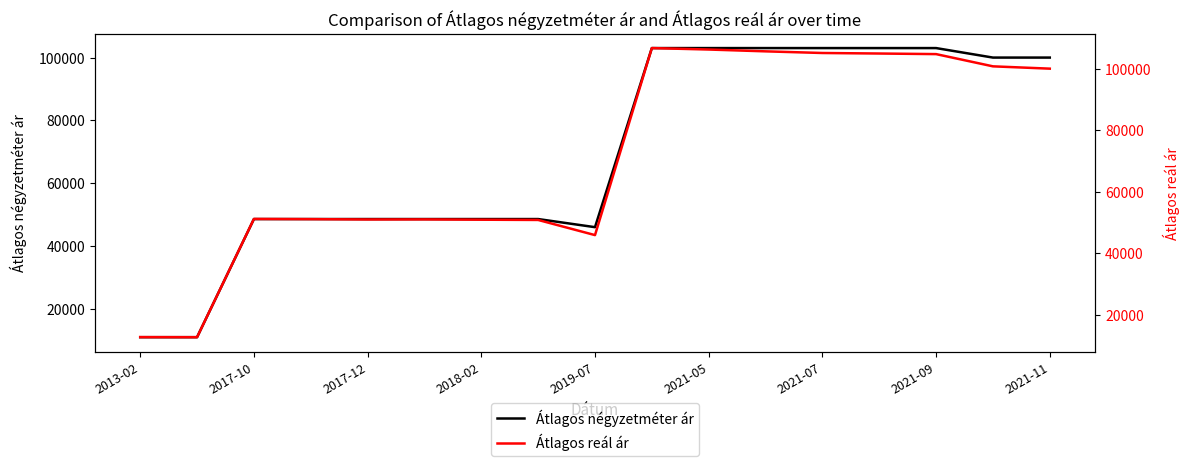

Which series ends up on top after the final intersection of Átlagos négyzetméter ár and Átlagos reál ár?

Átlagos reál ár